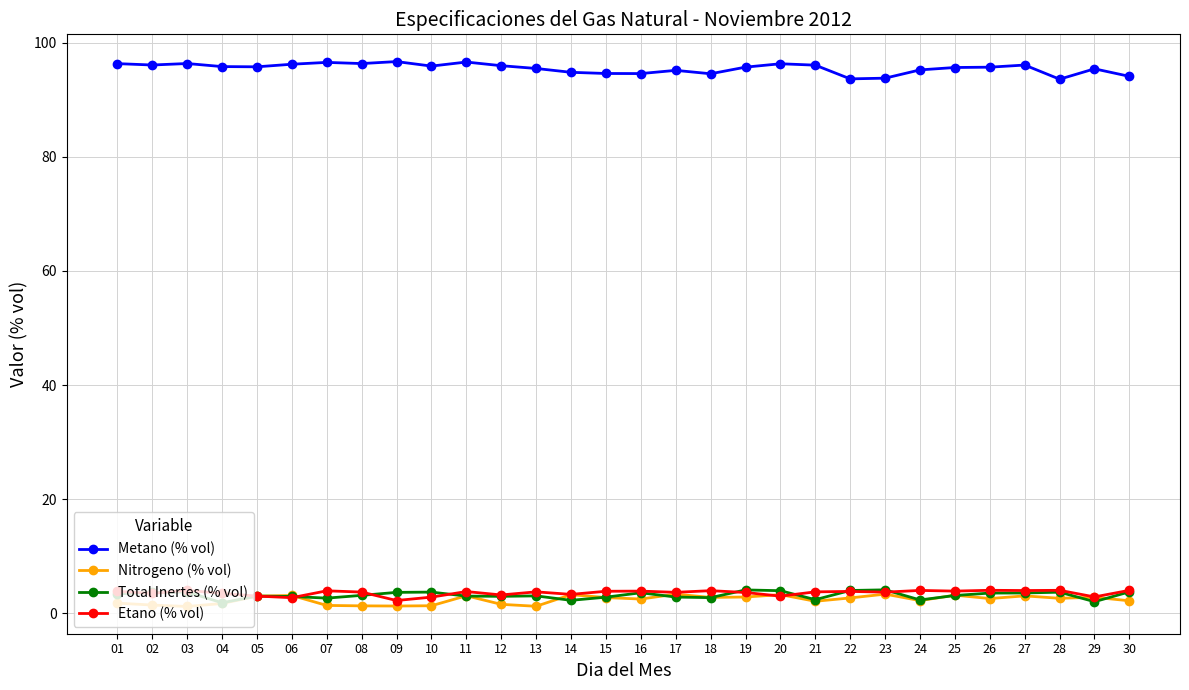

What is the value of the Nitrogeno (% vol) point at the 16th from the left?

2.5